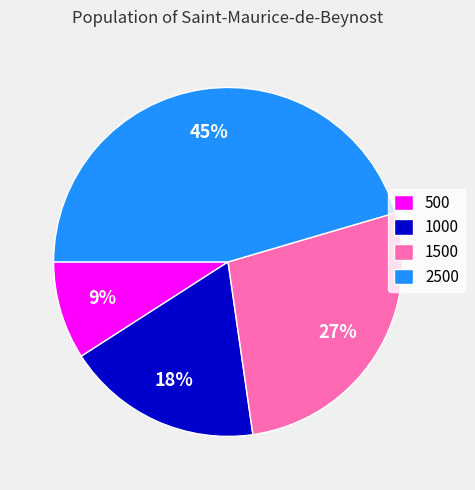

How many segments does this pie chart have?

4